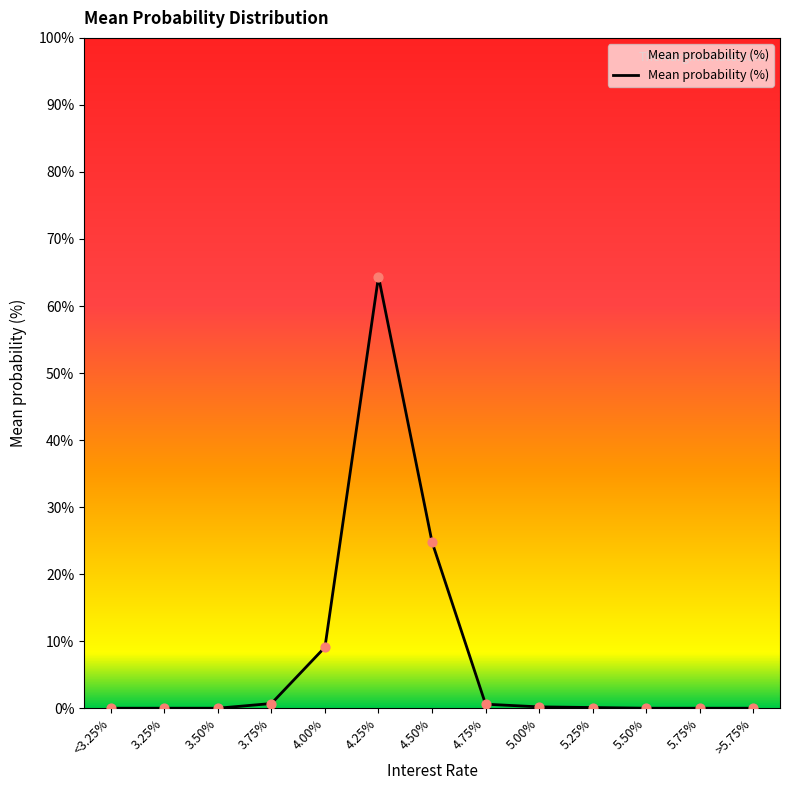

What is the change in value from <3.25% to 4.00%?

+9.1